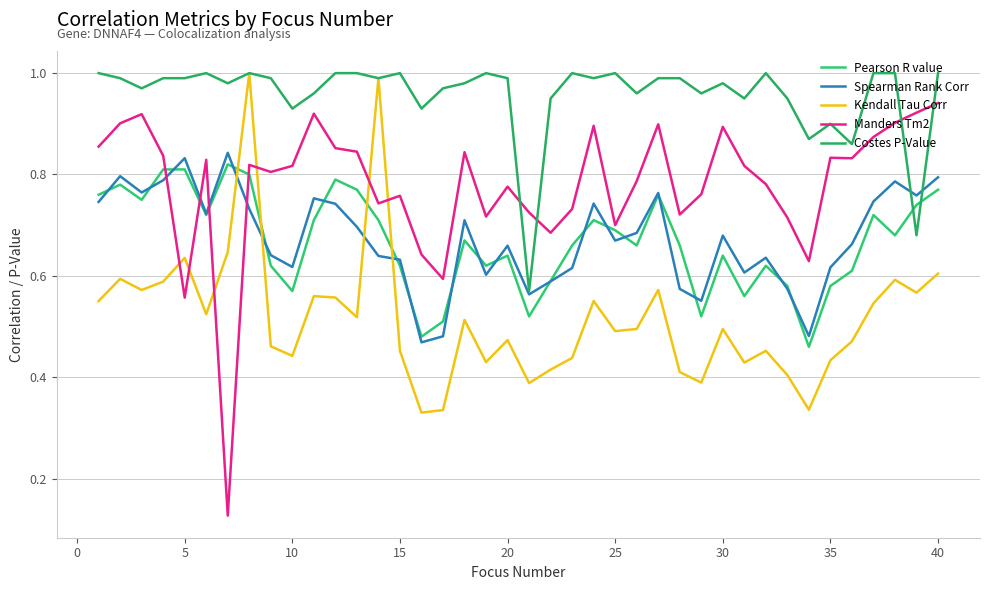

What is the smallest value displayed?

0.1